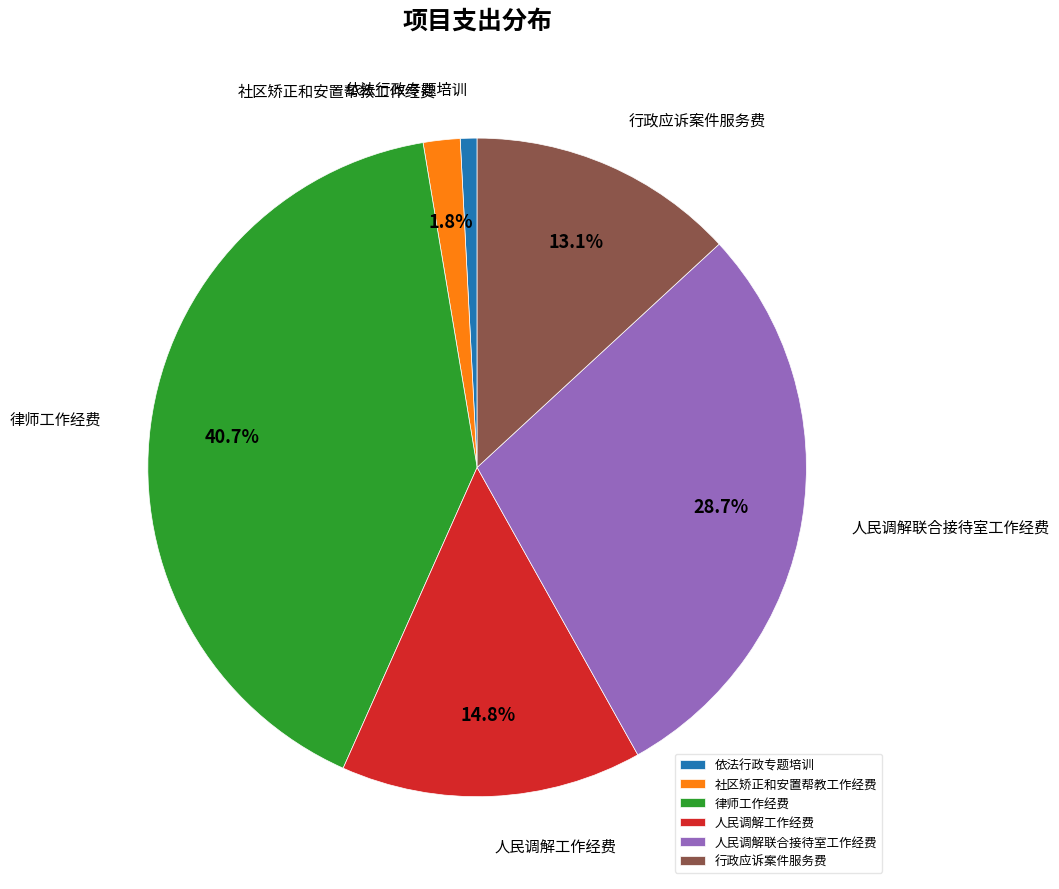

How many segments does this pie chart have?

6